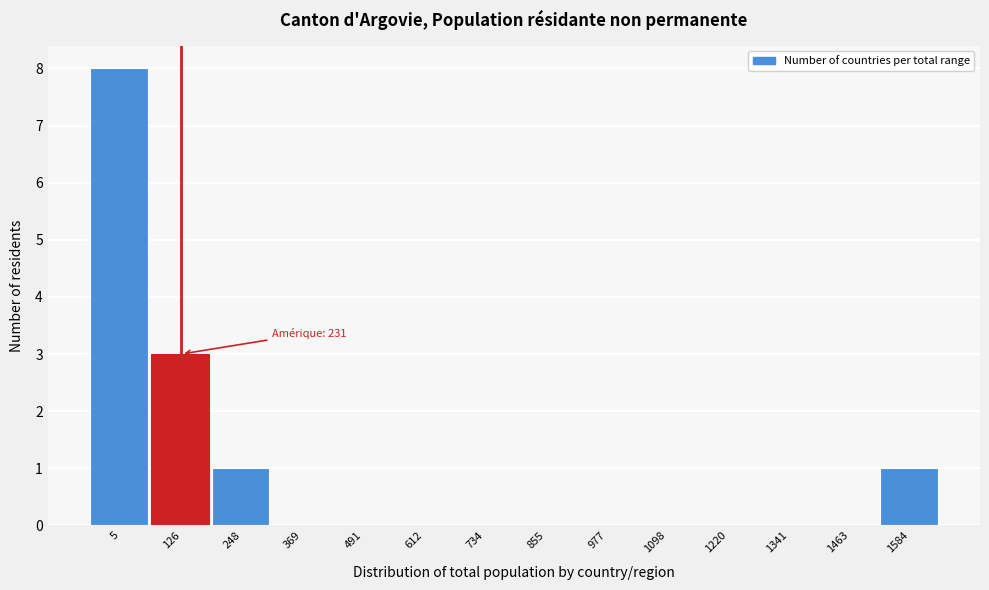

Reading left to right, list all the values displayed in this chart.

5=8	126=3	248=1	369=0	491=0	612=0	734=0	855=0	977=0	1098=0	1220=0	1341=0	1463=0	1584=1